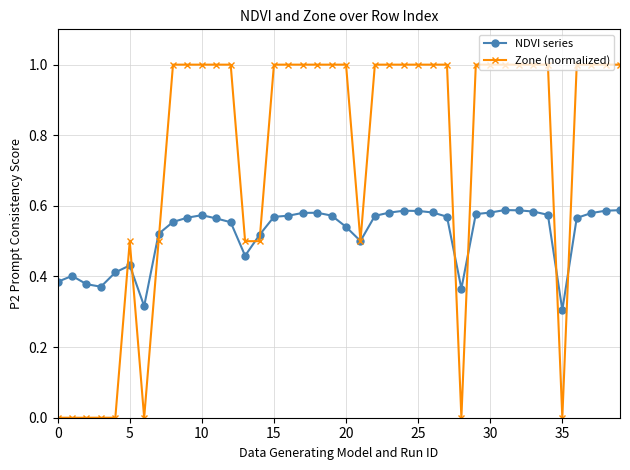

How many lines are shown in the chart?

2